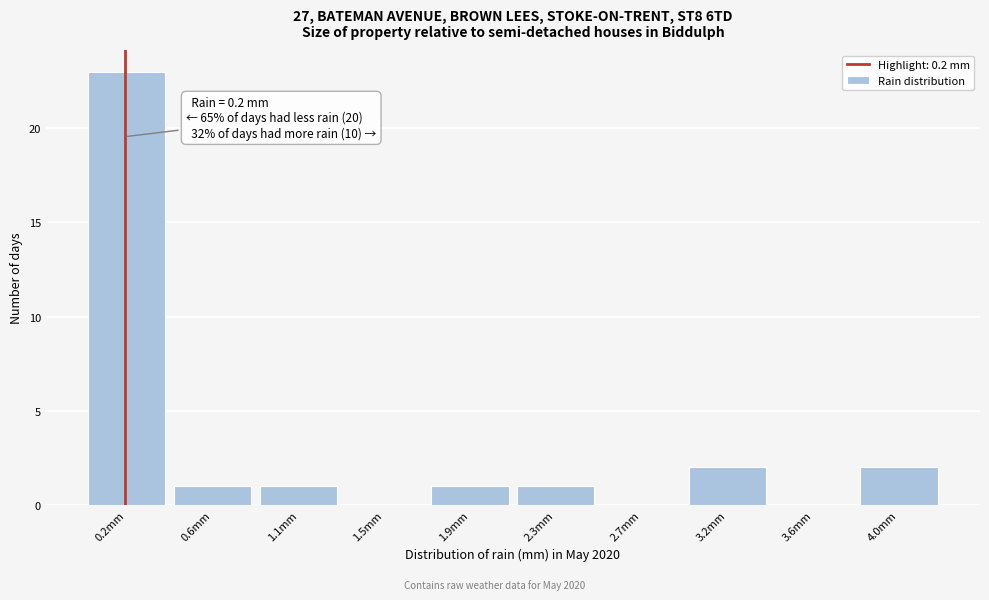

Reading left to right, transcribe all the data shown in this chart.

0.2mm=23	0.6mm=1	1.1mm=1	1.5mm=0	1.9mm=1	2.3mm=1	2.7mm=0	3.2mm=2	3.6mm=0	4.0mm=2